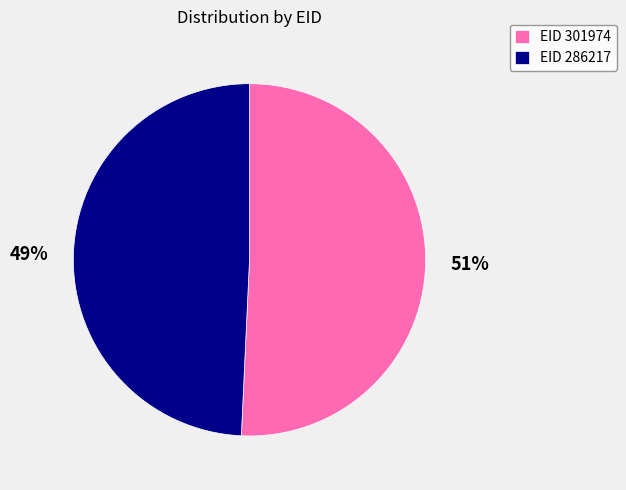

To the nearest percent, what is the combined percentage of EID 286217 and EID 301974?

100%